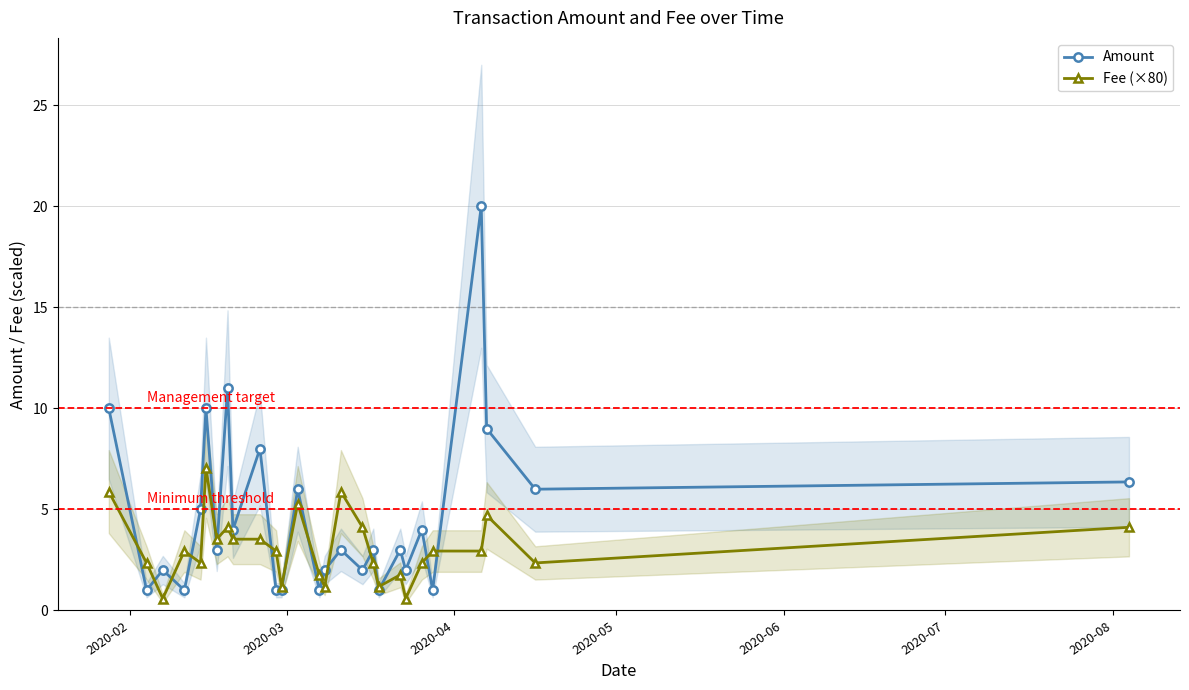

Rank the series by their average value, from highest to lowest.

Amount, Fee (×80)